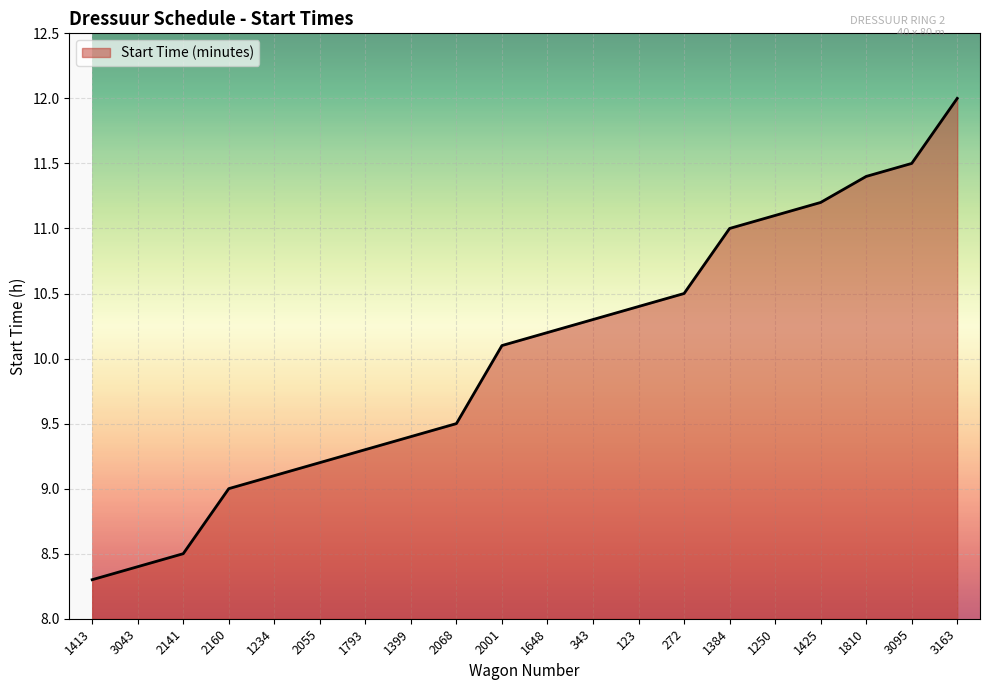

Count the number of values greater than 10.

11